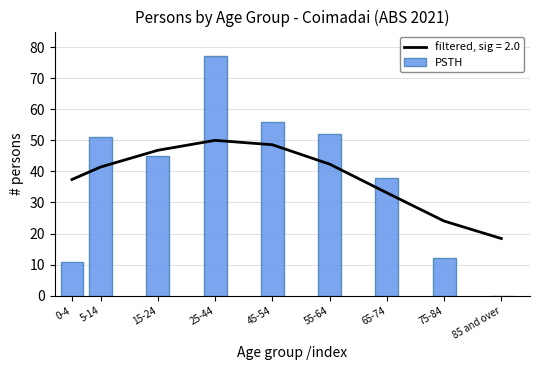

What is the sum of the values at 85 and over and 15-24?

45